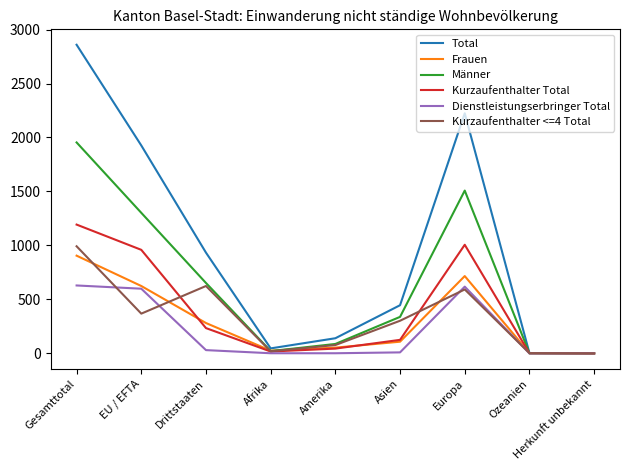

What is the average value of the Frauen series?

302